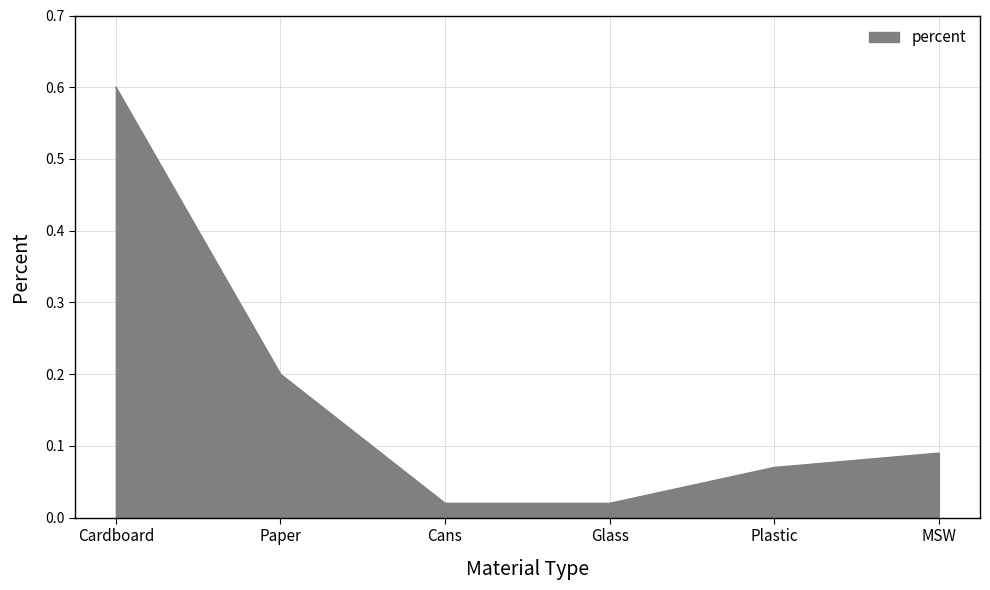

What is the difference between the maximum and minimum values?

0.6